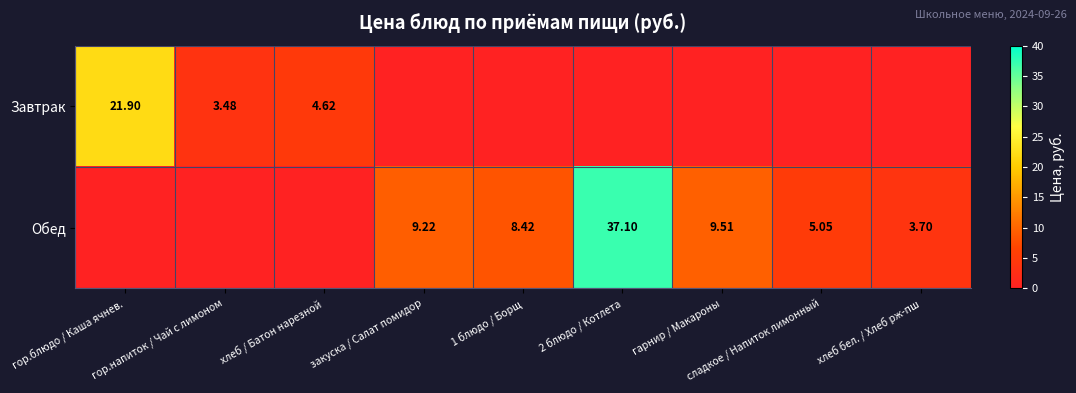

What is the maximum value for Обед?

37.1